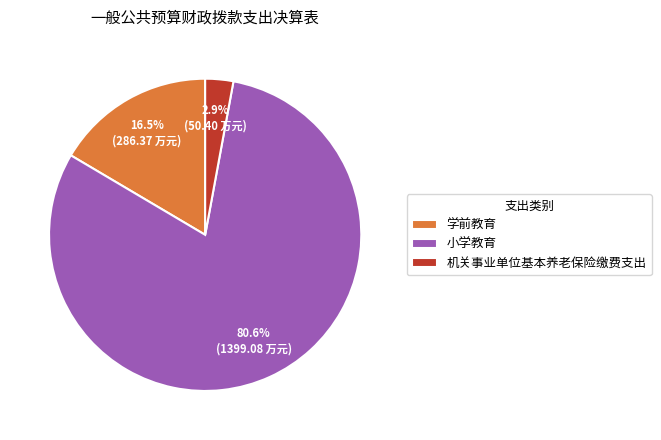

Rank the categories by value from highest to lowest.

小学教育, 学前教育, 机关事业单位基本养老保险缴费支出